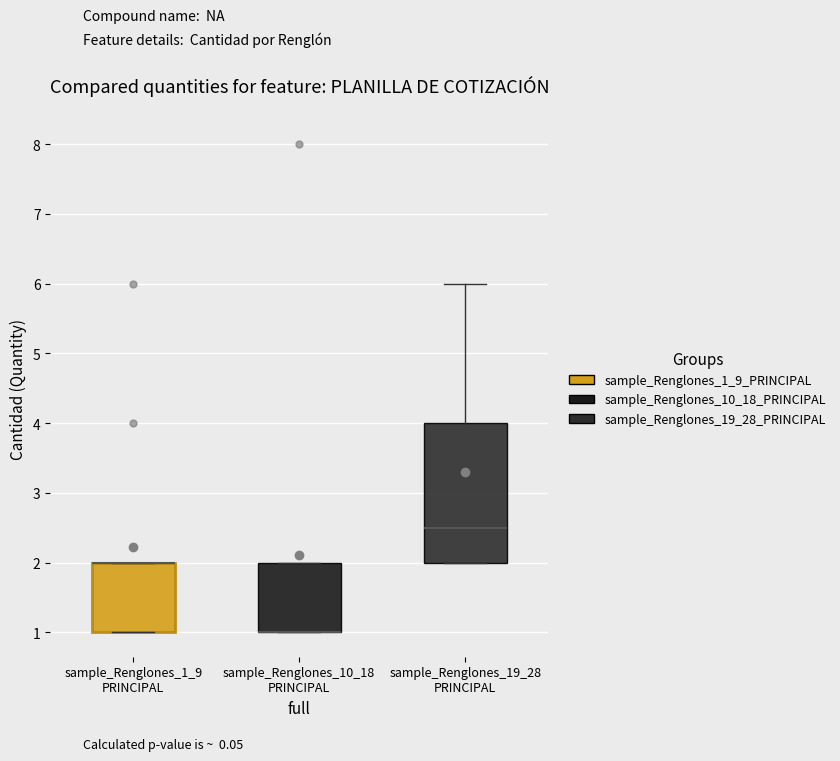

Reading left to right, transcribe this box plot: for each box, give where its median line is, the range the box spans, and where its two whiskers end, as read against the y-axis. The values are not printed on the chart, so give them approximately, as read against the axis.

sample_Renglones_1_9 PRINCIPAL: median 2.0 (drawn on the box's upper edge), box 1.0 to 2.0, whiskers 1.0 to 2.0
sample_Renglones_10_18 PRINCIPAL: median 1.0 (drawn on the box's lower edge), box 1.0 to 2.0, whiskers 1.0 to 2.0
sample_Renglones_19_28 PRINCIPAL: median 2.5, box 2.0 to 4.0, whiskers 2.0 to 6.0